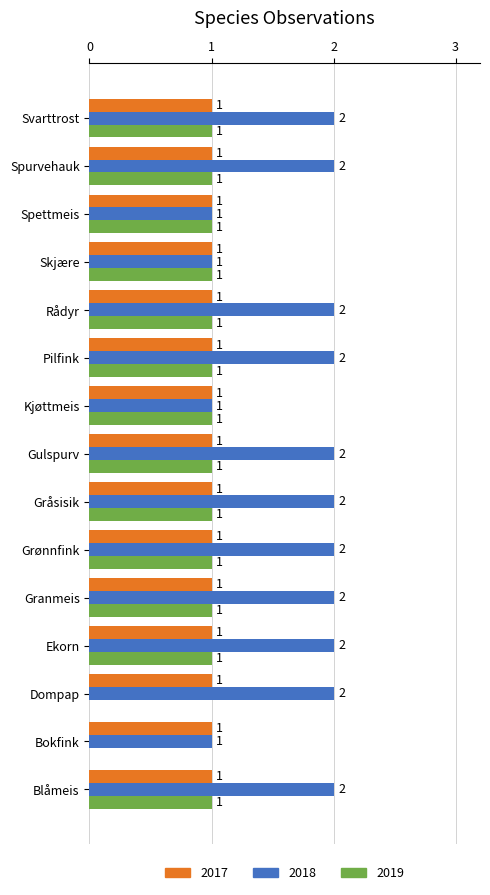

What is the sum of all 2017 values?

15